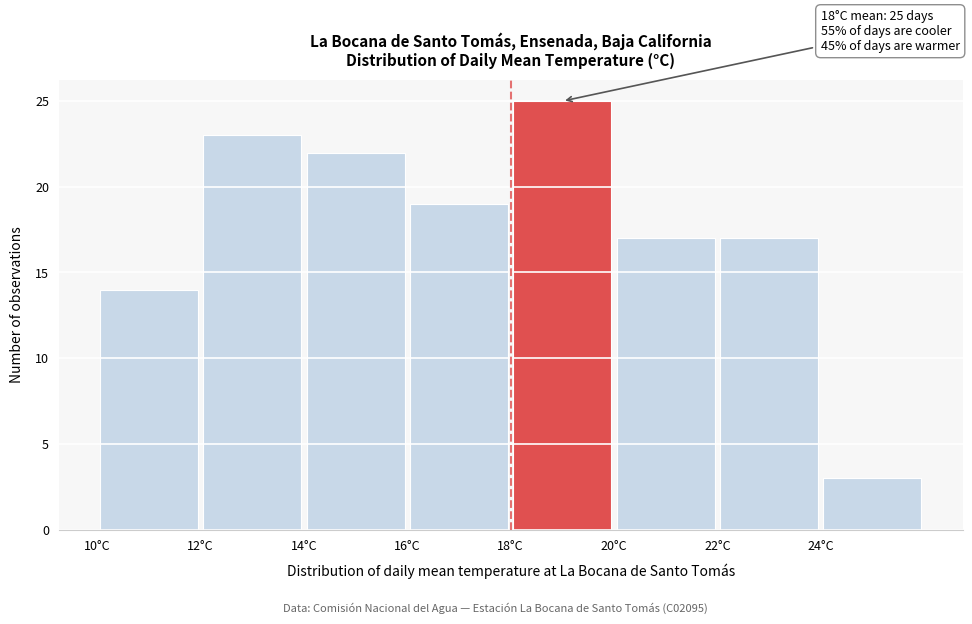

Over which range of the x-axis is the bar tallest?

18 to 20